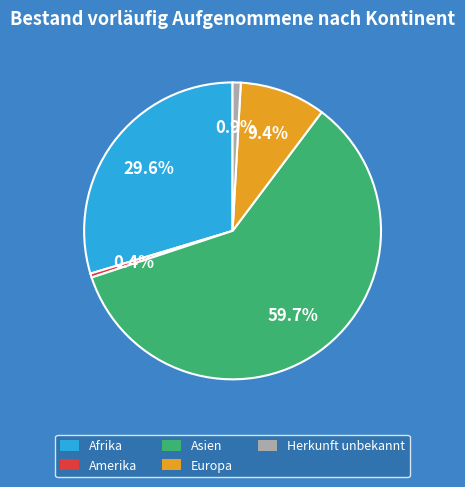

What is the largest slice in the pie chart?

Asien